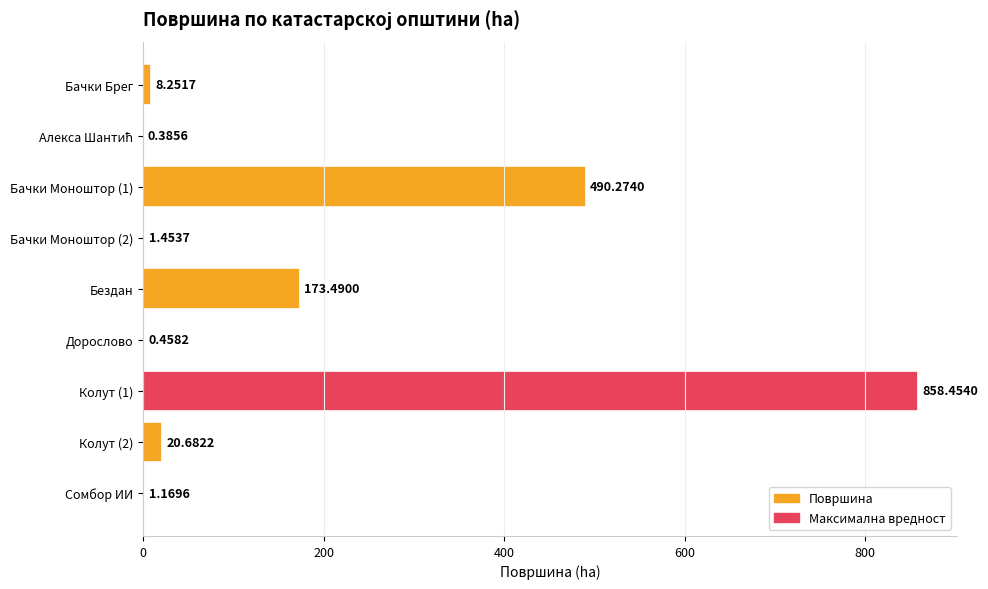

Are the bars grouped side by side (vs. stacked)?

No